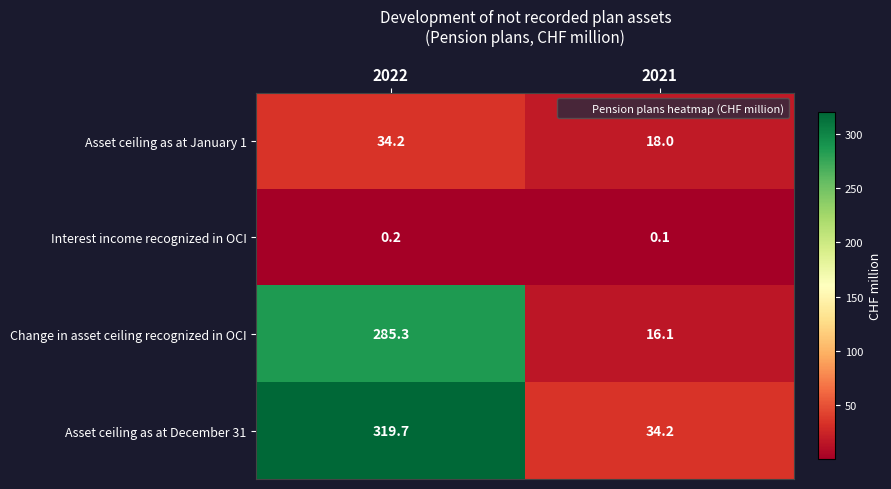

Which category has the lowest value across all series?

2021